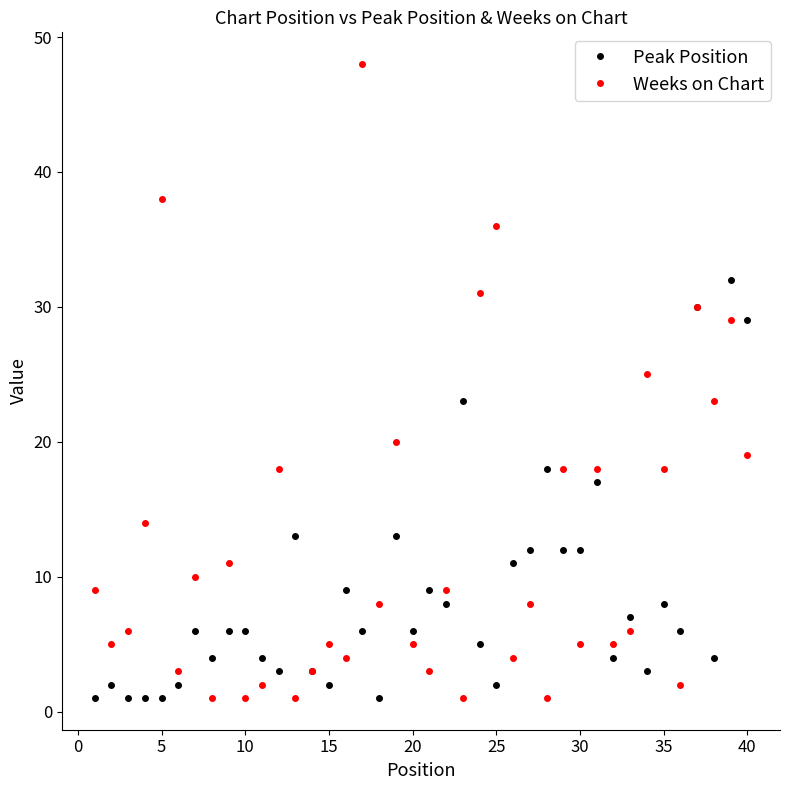

What is the maximum value shown in the chart?

48